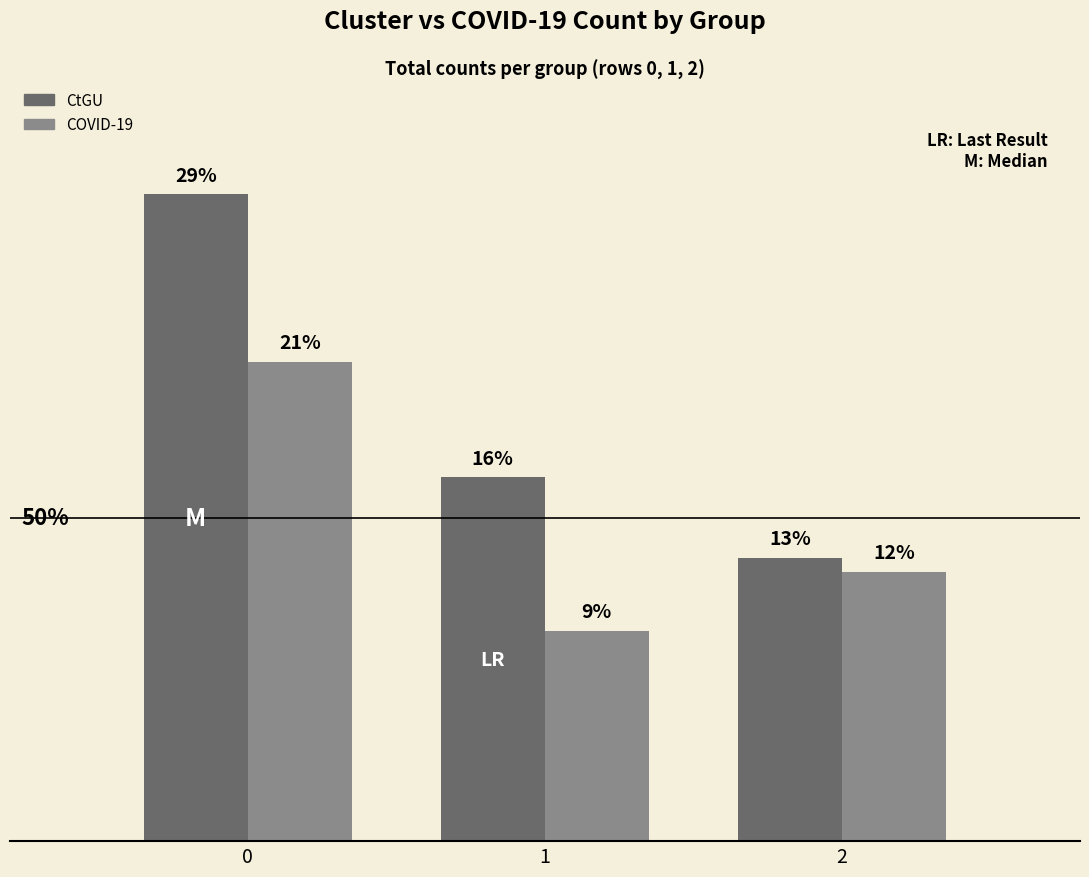

List the series in order of their peak value, highest first.

CtGU, COVID-19